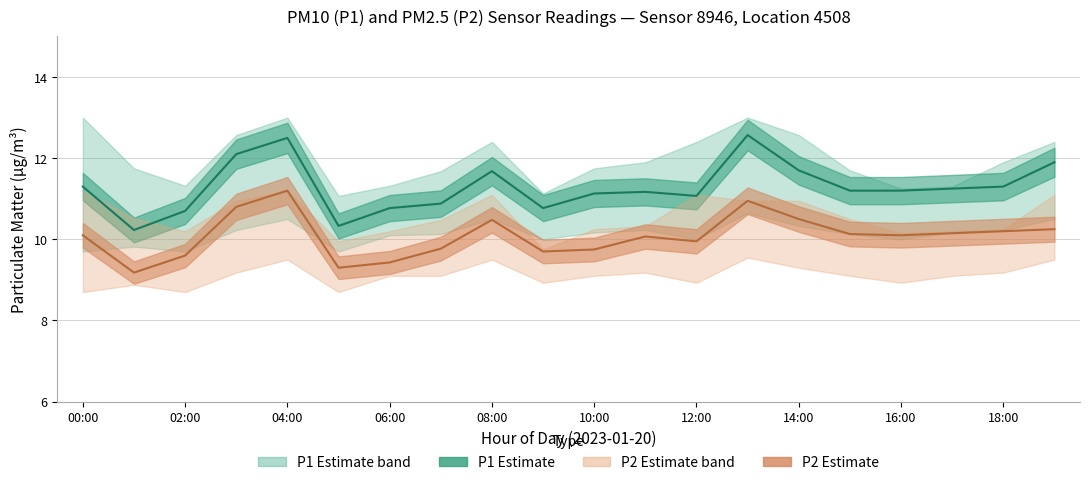

Between 07:00 and 17:00, which series saw the biggest shift?

P2